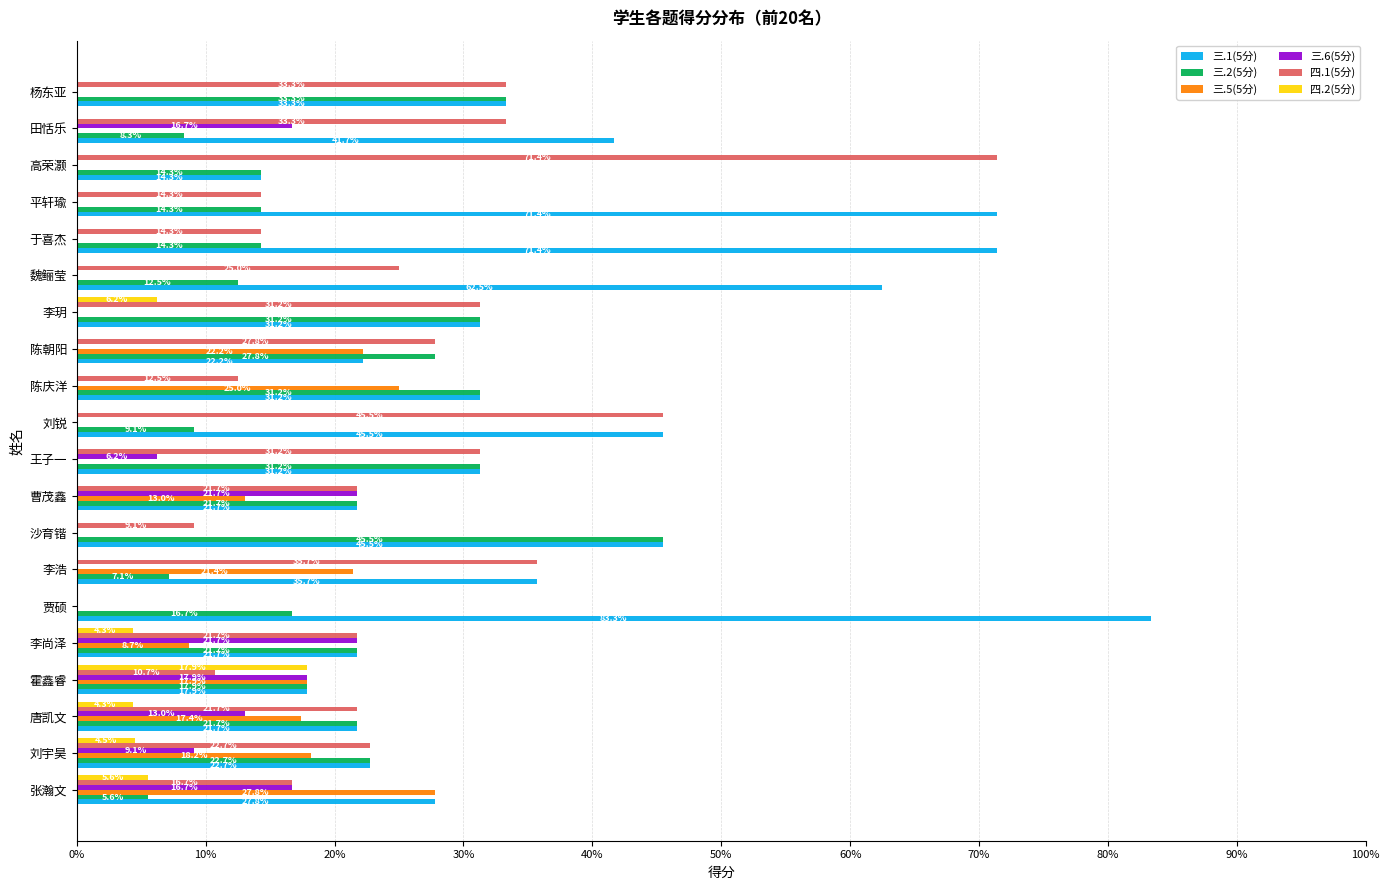

What is the total value across all series at 田恬乐?

100.0